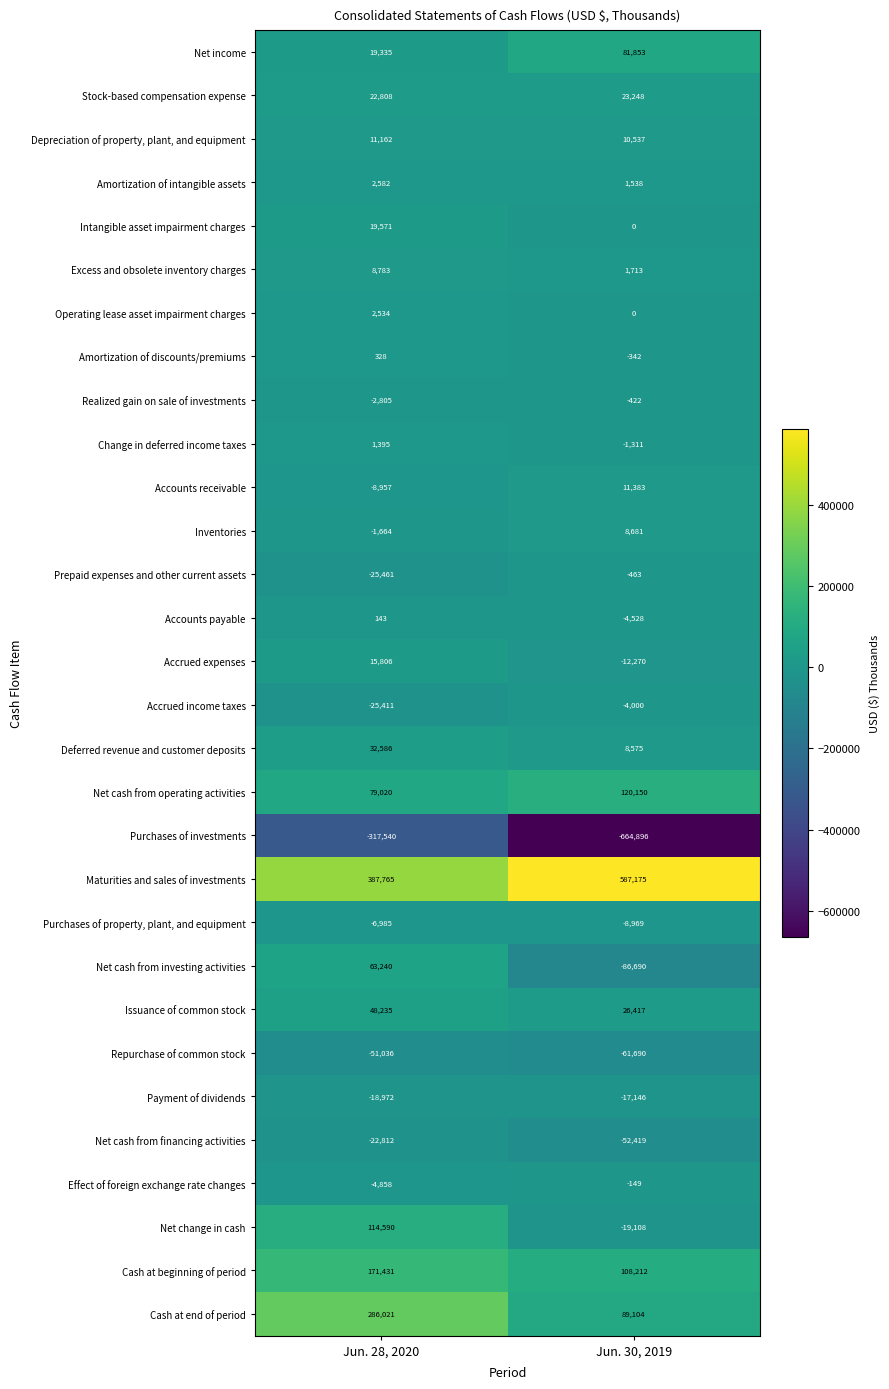

What is the average value of the Change in deferred income taxes series?

42